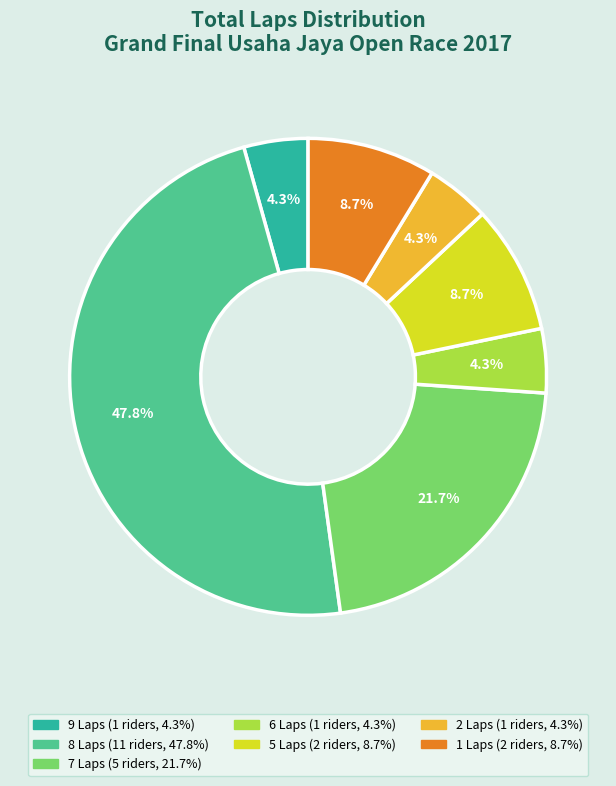

Is there a majority slice in this chart?

No